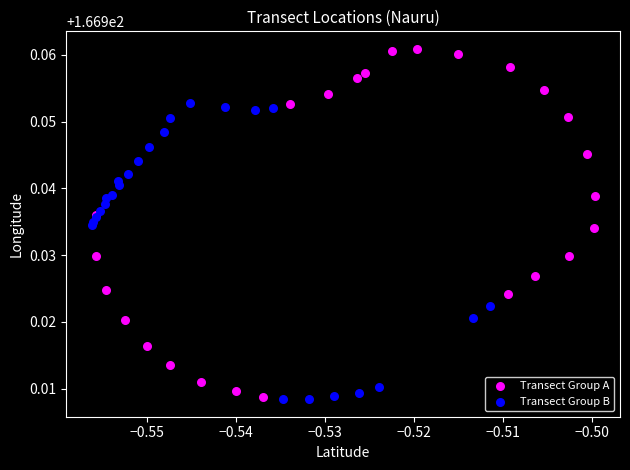

What are all the series names shown in the legend?

Transect Group A, Transect Group B